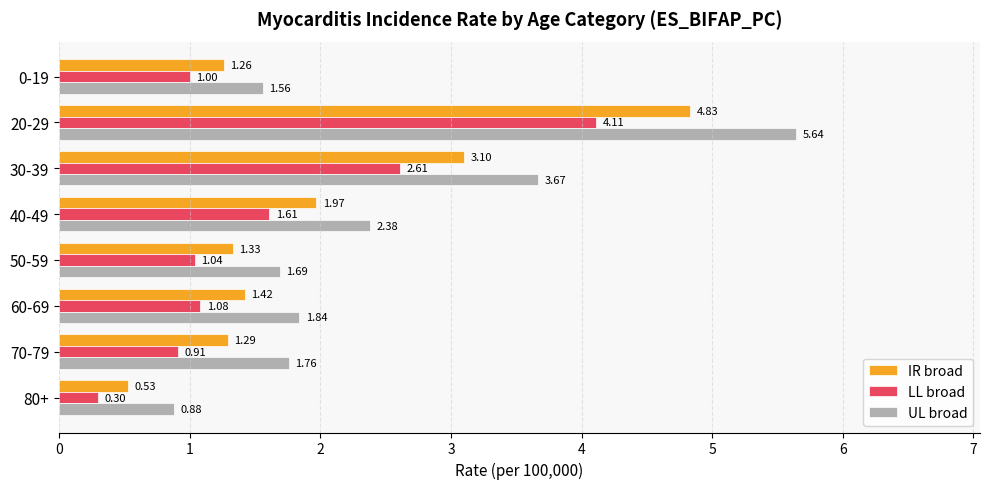

Is the value of IR broad at 50-59 greater than the value of LL broad at 70-79?

Yes